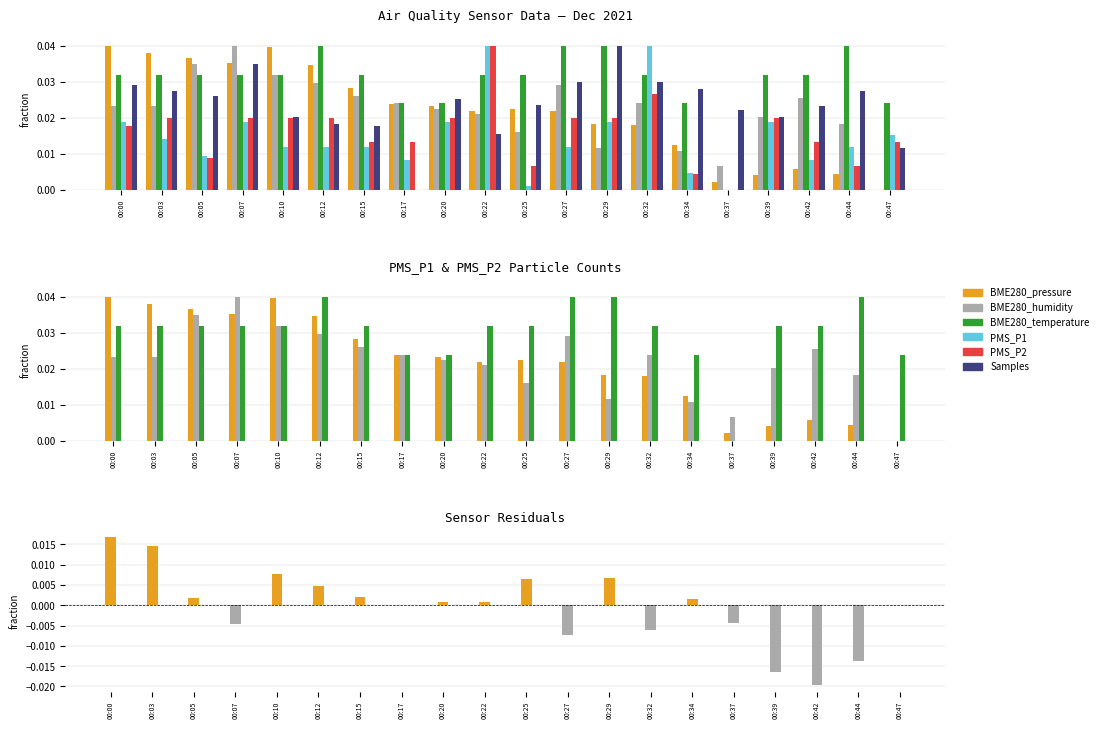

Reading left to right, list all the values displayed in this chart.

BME280_pressure: 00:00=0.0	00:03=0.0	00:05=0.0	00:07=0.0	00:10=0.0	00:12=0.0	00:15=0.0	00:17=0.0	00:20=0.0	00:22=0.0	00:25=0.0	00:27=0.0	00:29=0.0	00:32=0.0	00:34=0.0	00:37=0.0	00:39=0.0	00:42=0.0	00:44=0.0	00:47=0.0
BME280_humidity: 00:00=0.0	00:03=0.0	00:05=0.0	00:07=-0.0	00:10=0.0	00:12=0.0	00:15=0.0	00:17=-0.0	00:20=0.0	00:22=0.0	00:25=0.0	00:27=-0.0	00:29=0.0	00:32=-0.0	00:34=0.0	00:37=-0.0	00:39=-0.0	00:42=-0.0	00:44=-0.0	00:47=0.0
BME280_temperature: 00:00=0.0	00:03=0.0	00:05=0.0	00:07=0.0	00:10=0.0	00:12=0.0	00:15=0.0	00:17=0.0	00:20=0.0	00:22=0.0	00:25=0.0	00:27=0.0	00:29=0.0	00:32=0.0	00:34=0.0	00:37=0.0	00:39=0.0	00:42=0.0	00:44=0.0	00:47=0.0
PMS_P1: 00:00=0.0	00:03=0.0	00:05=0.0	00:07=0.0	00:10=0.0	00:12=0.0	00:15=0.0	00:17=0.0	00:20=0.0	00:22=0.0	00:25=0.0	00:27=0.0	00:29=0.0	00:32=0.0	00:34=0.0	00:37=0.0	00:39=0.0	00:42=0.0	00:44=0.0	00:47=0.0
PMS_P2: 00:00=0.0	00:03=0.0	00:05=0.0	00:07=0.0	00:10=0.0	00:12=0.0	00:15=0.0	00:17=0.0	00:20=0.0	00:22=0.0	00:25=0.0	00:27=0.0	00:29=0.0	00:32=0.0	00:34=0.0	00:37=0.0	00:39=0.0	00:42=0.0	00:44=0.0	00:47=0.0
Samples: 00:00=0.0	00:03=0.0	00:05=0.0	00:07=0.0	00:10=0.0	00:12=0.0	00:15=0.0	00:17=0.0	00:20=0.0	00:22=0.0	00:25=0.0	00:27=0.0	00:29=0.0	00:32=0.0	00:34=0.0	00:37=0.0	00:39=0.0	00:42=0.0	00:44=0.0	00:47=0.0